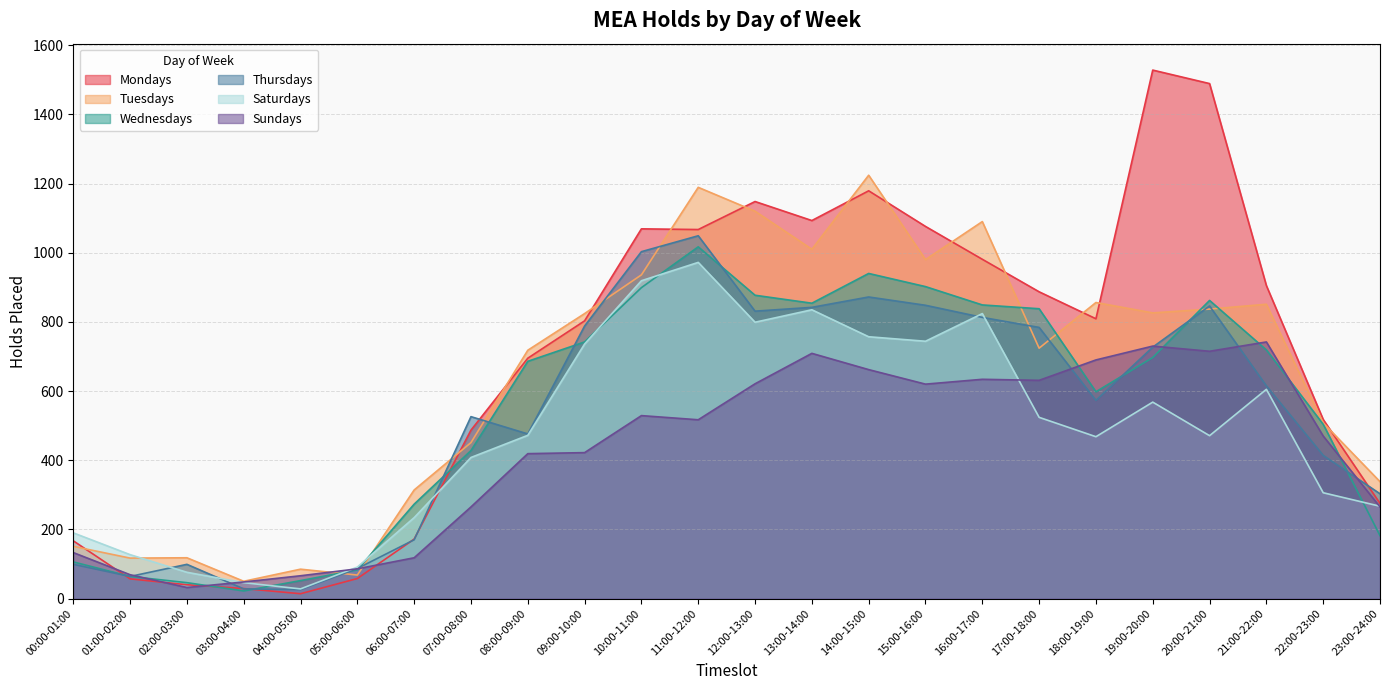

What is the greatest value displayed?

1528